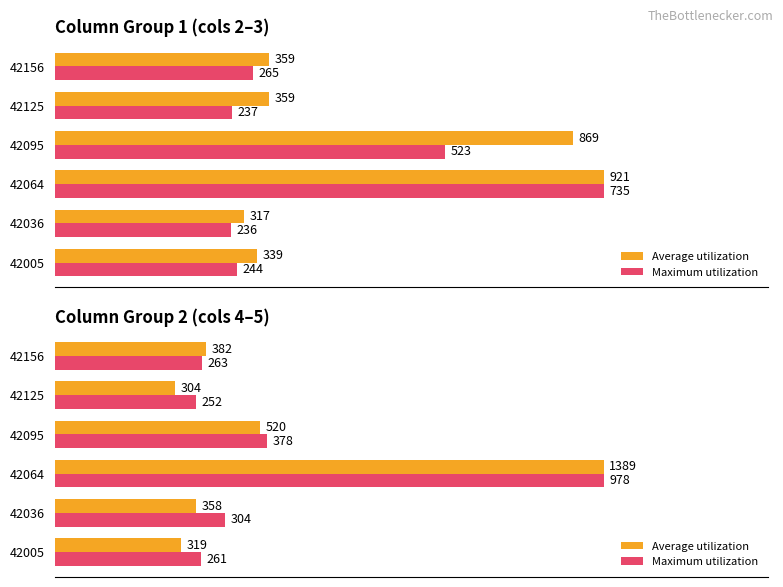

Which series changed the most between 42095 and 42125?

Average utilization